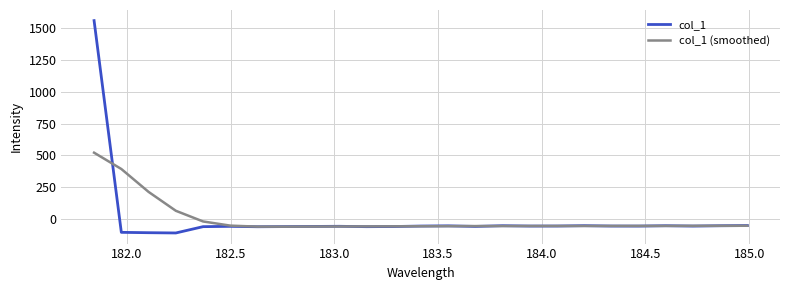

Rank the series by their maximum value, from highest to lowest.

col_1, col_1 (smoothed)